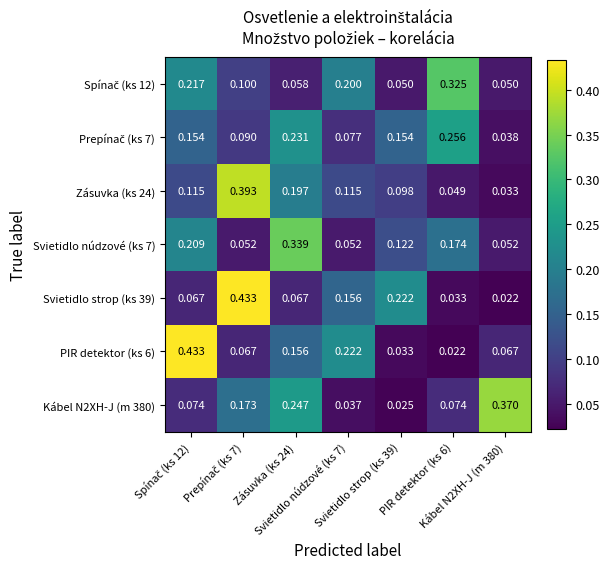

How many data points does each series have?

7